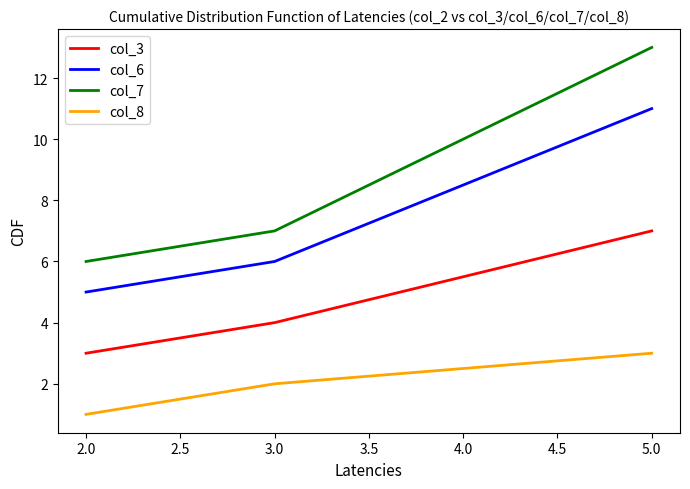

What is the maximum value for col_3?

7